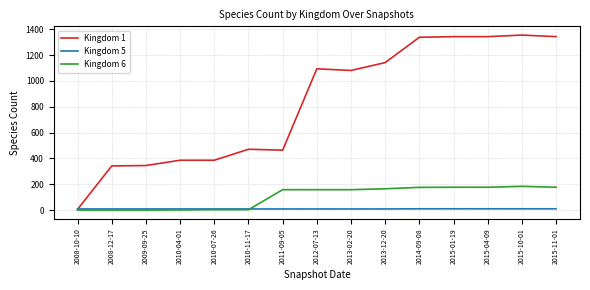

What value does the Kingdom 5 series have at 2015-11-01?

10